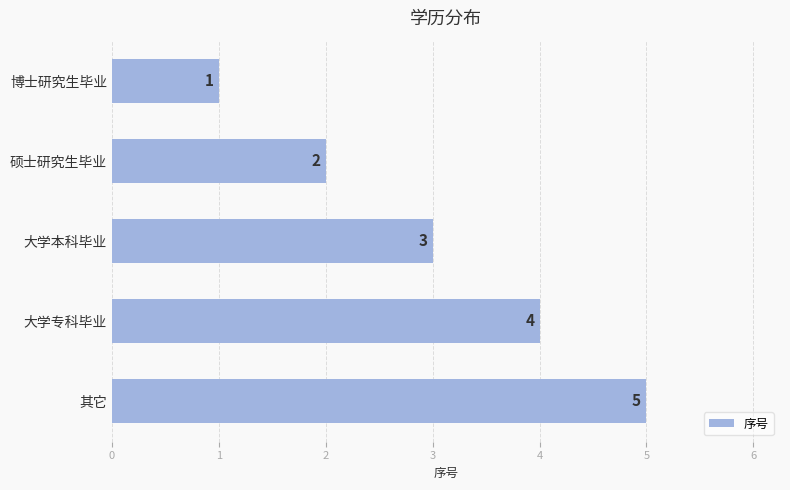

The chart shows a value of 1 at 博士研究生毕业. True or false?

True